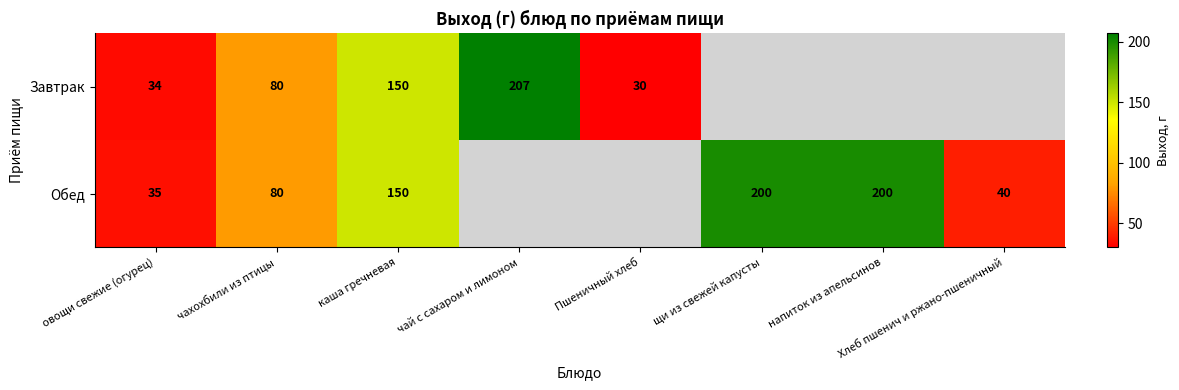

The value of Завтрак at чахохбили из птицы is 48.5. True or false?

False